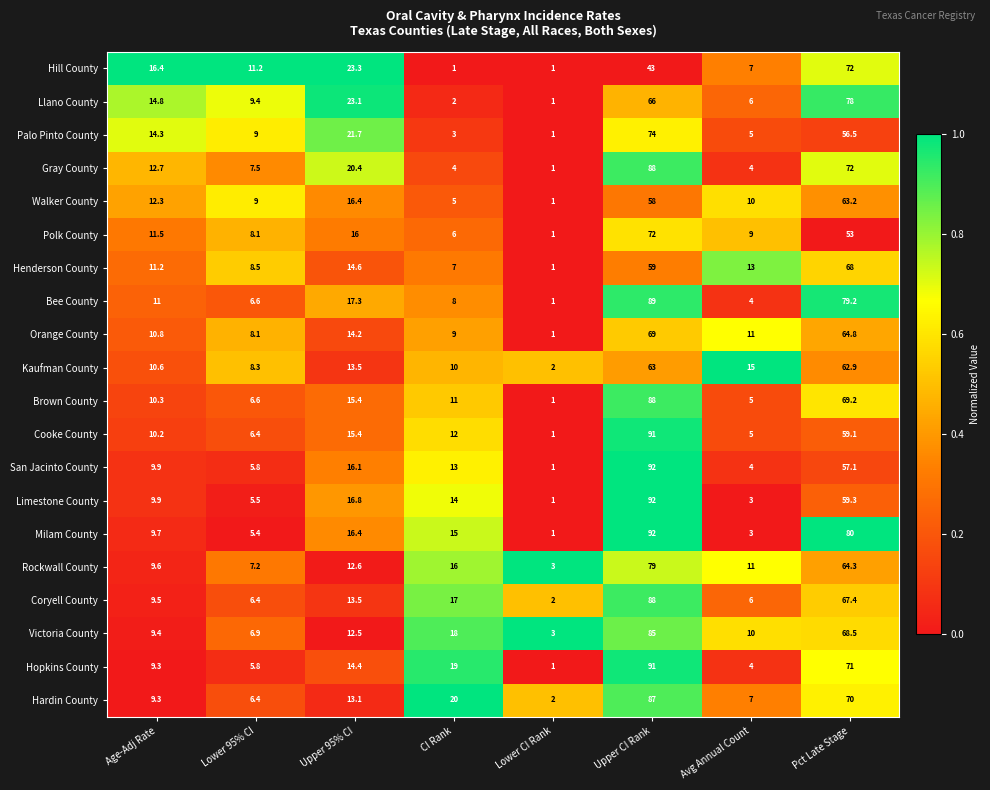

At which category does the chart reach its peak across all series?

Upper CI Rank